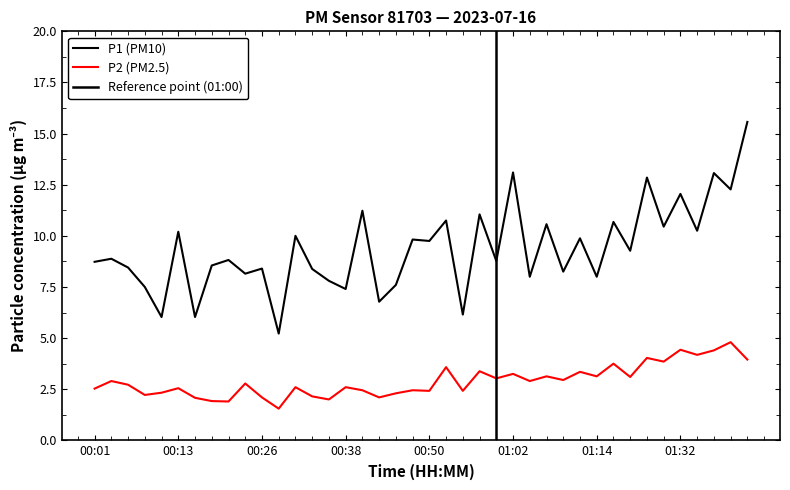

List the labels in order of P1 value, smallest first.

00:28, 00:11, 00:16, 00:55, 00:43, 00:38, 00:09, 00:45, 00:35, 01:04, 01:14, 00:23, 01:09, 00:33, 00:26, 00:06, 00:18, 00:01, 01:00, 00:21, 00:04, 01:19, 00:50, 00:47, 01:12, 00:30, 00:13, 01:35, 01:30, 01:07, 01:17, 00:52, 00:57, 00:40, 01:32, 01:40, 01:22, 01:37, 01:02, 01:42